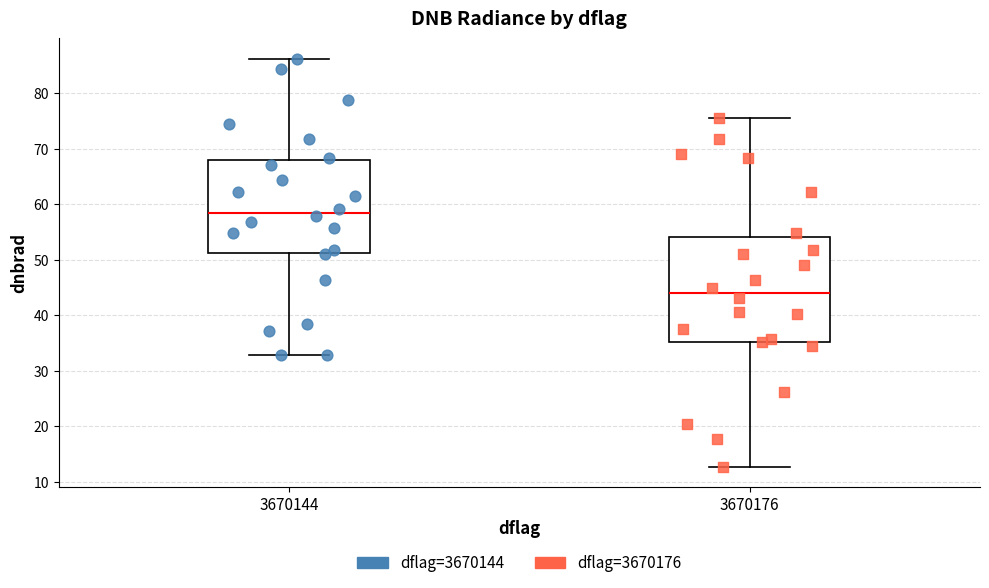

Which box has the highest median line?

3670144